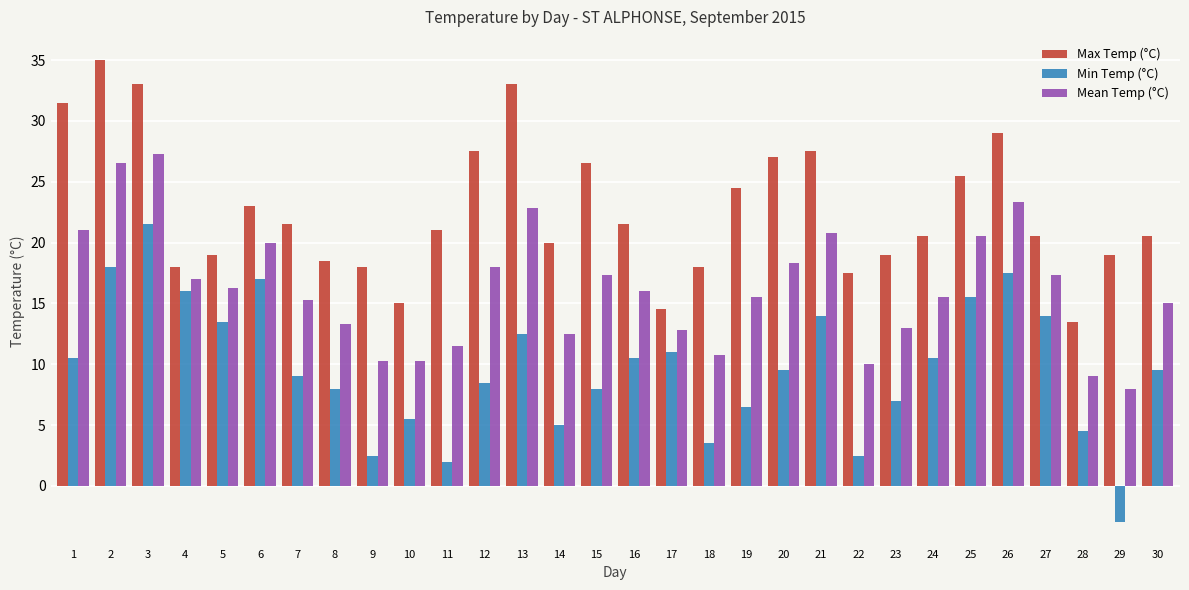

List the series in order of their peak value, lowest first.

Min Temp (°C), Mean Temp (°C), Max Temp (°C)